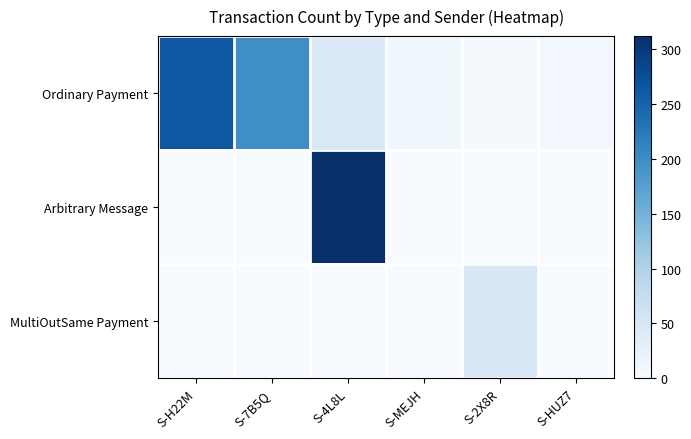

Rank the series by their maximum value, from lowest to highest.

MultiOutSame Payment, Ordinary Payment, Arbitrary Message